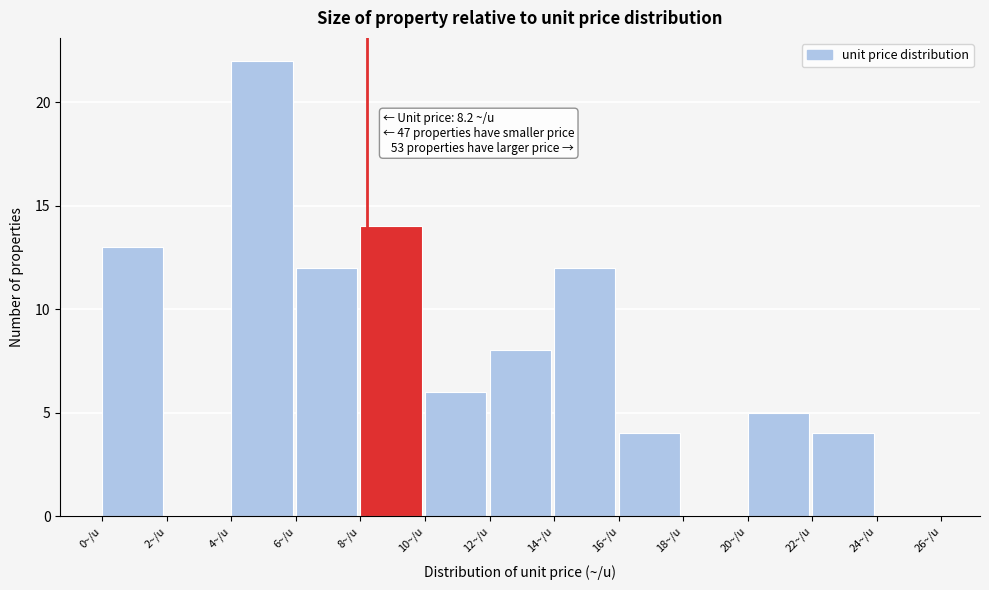

Which range on the x-axis has the tallest bar?

4 to 6